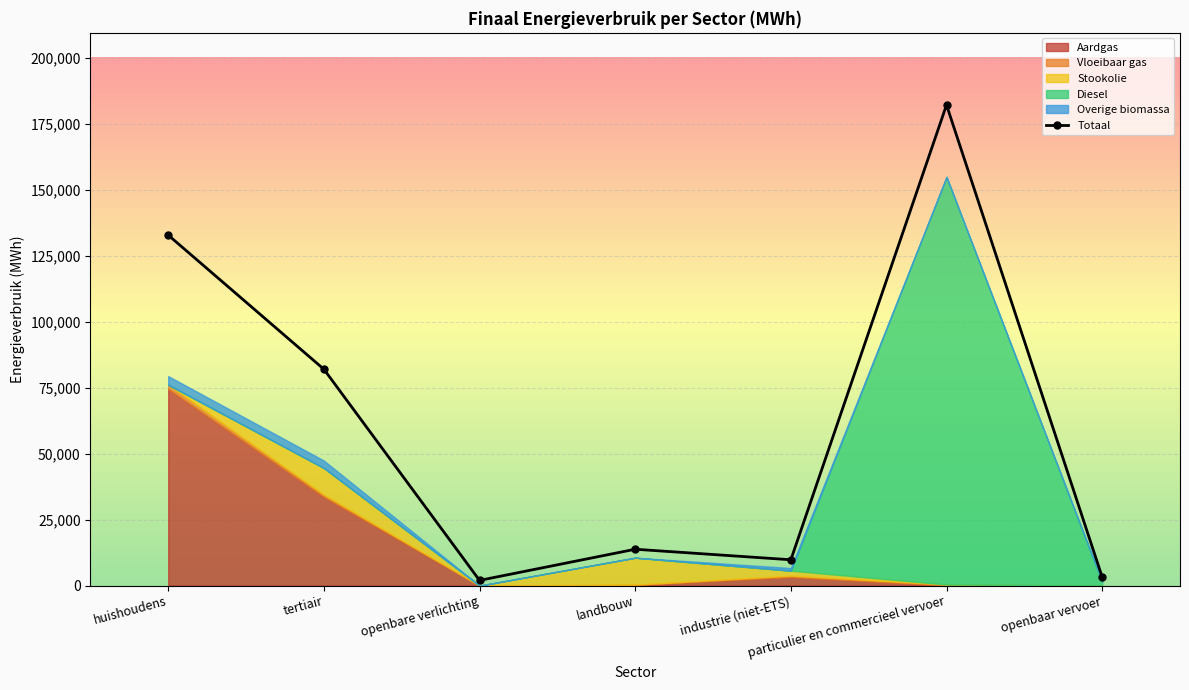

How many interior local peaks does the Stookolie series have?

2